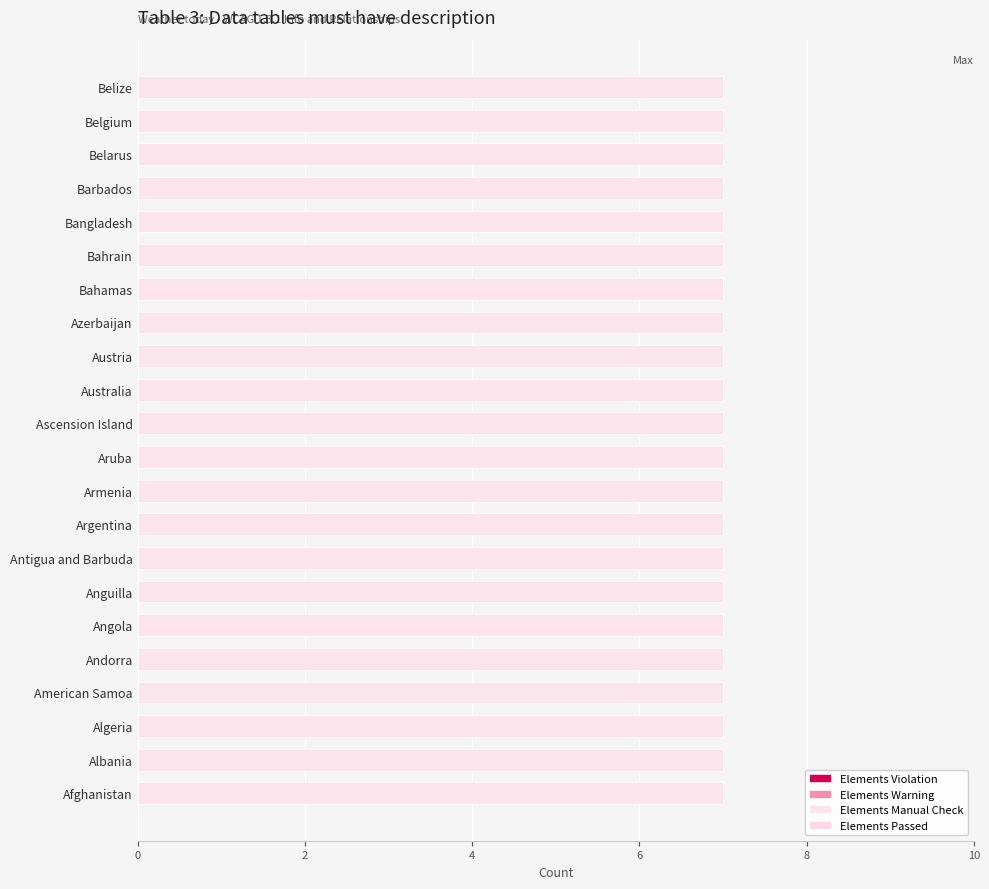

The value of Elements Warning at Austria is 0. True or false?

True